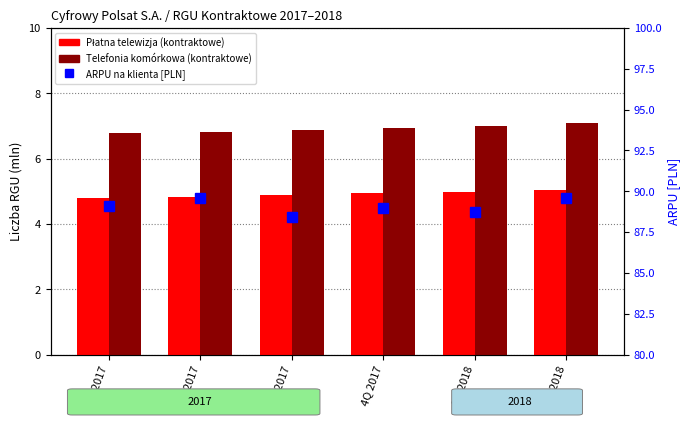

What is the label of the 6th bar from the left?

2Q 2018